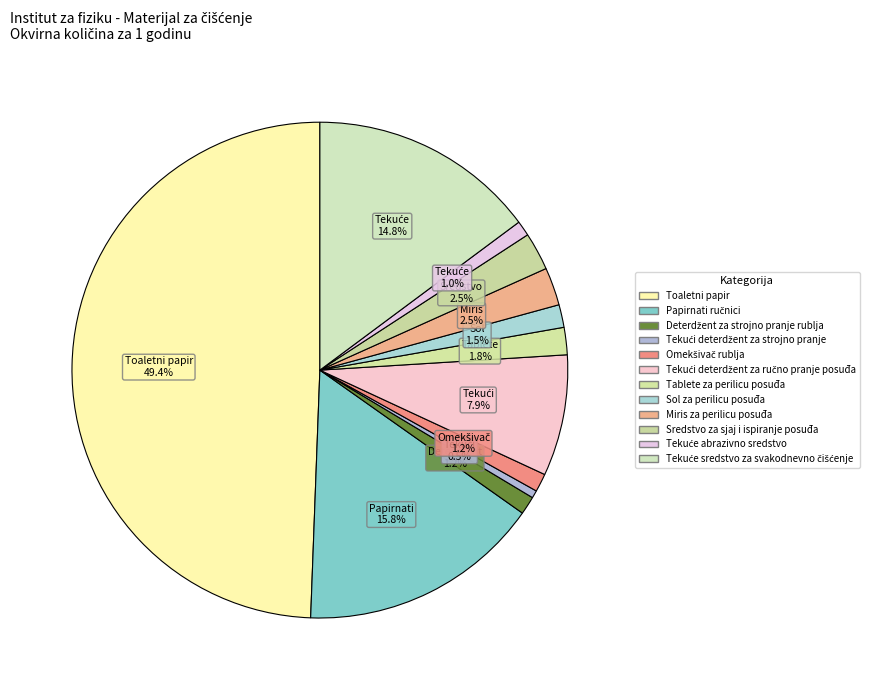

How many segments does this pie chart have?

12